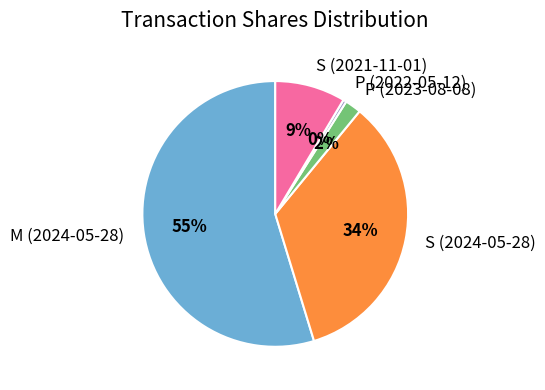

How many segments does this pie chart have?

5